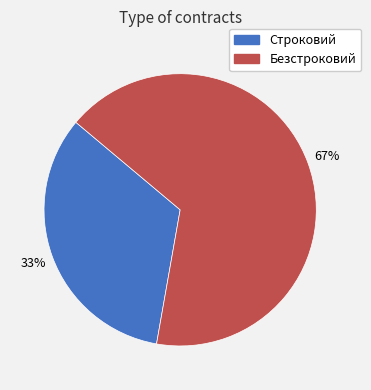

To the nearest percent, what is the average slice percentage?

50%